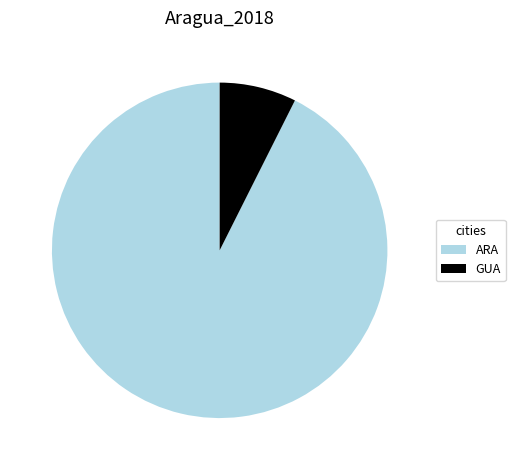

Which category has the smallest portion of the pie?

GUA